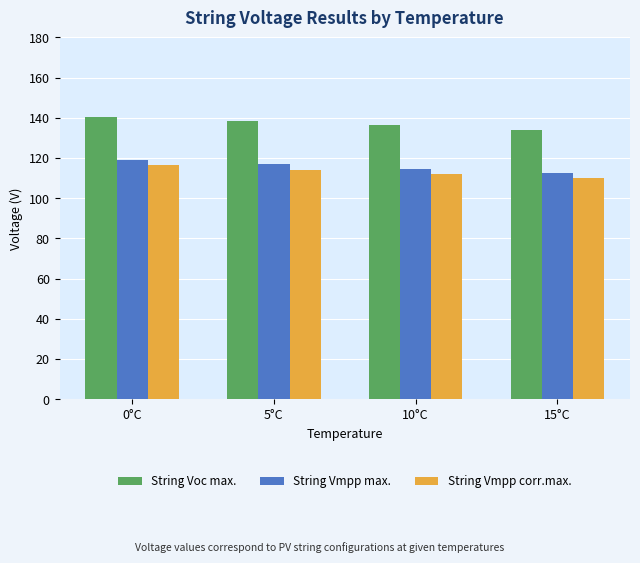

Reading left to right, list all the values displayed in this chart.

String Voc max.: 0°C=140.6	5°C=138.4	10°C=136.2	15°C=134.0
String Vmpp max.: 0°C=119.0	5°C=116.8	10°C=114.6	15°C=112.4
String Vmpp corr.max.: 0°C=116.5	5°C=114.3	10°C=112.1	15°C=109.9